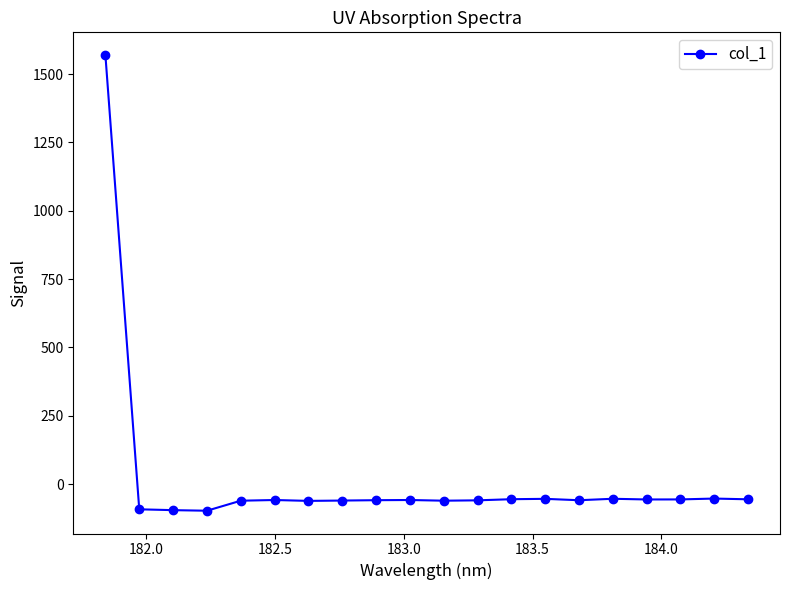

What is the average value?

18.2